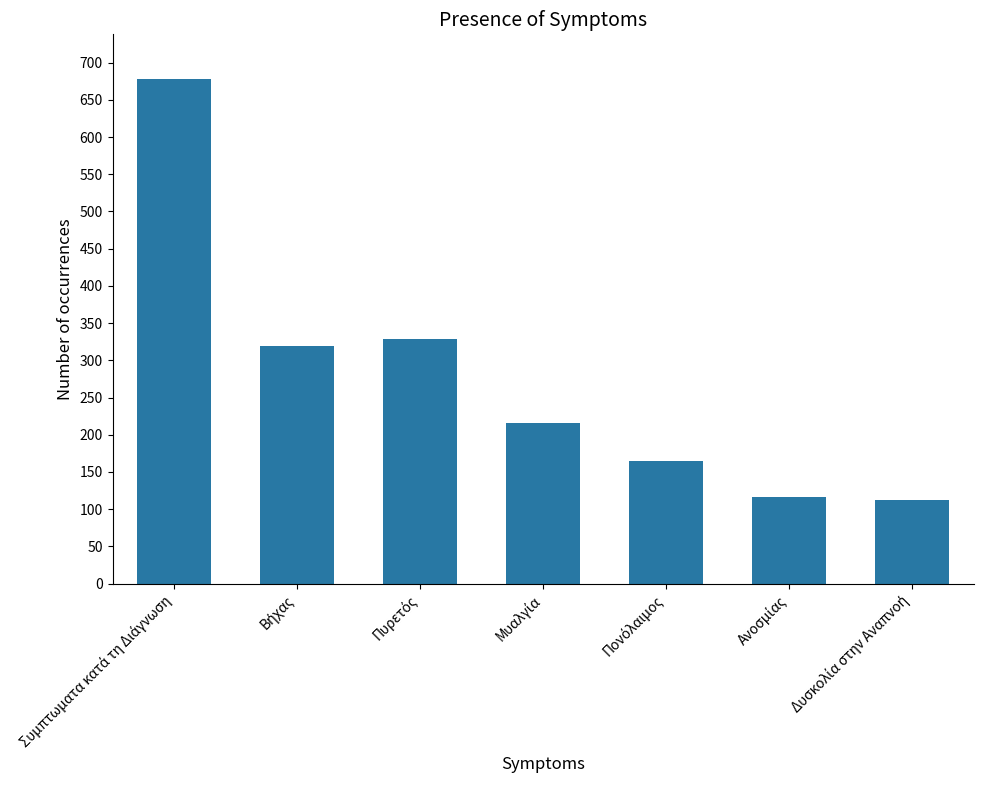

What is the sum of all values?

1936